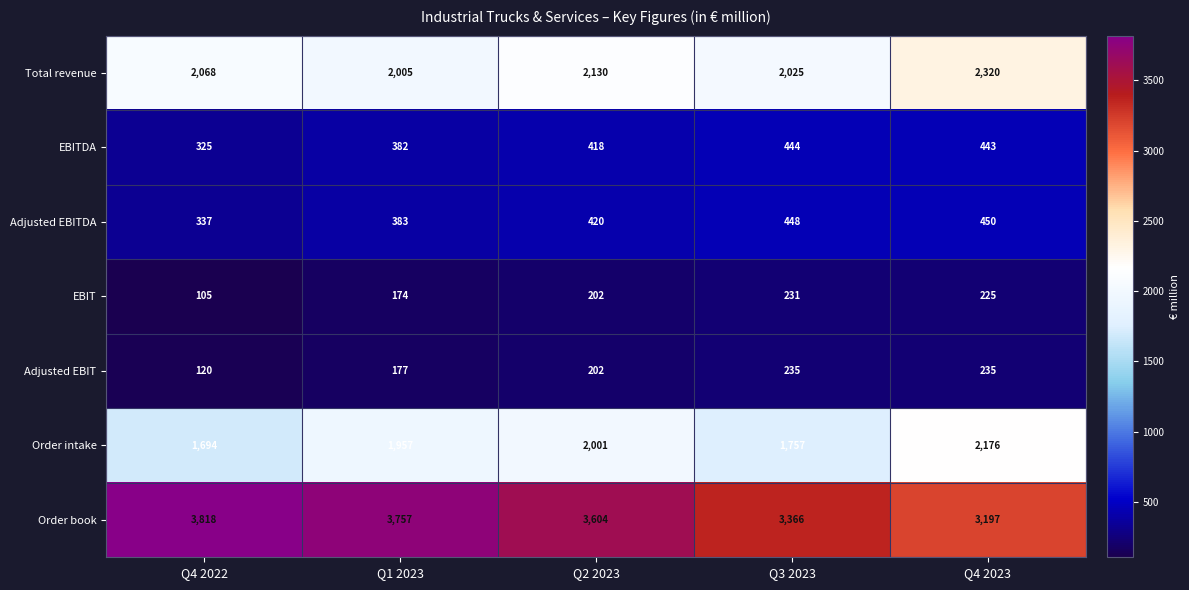

How many data points in Adjusted EBITDA are less than 420?

2